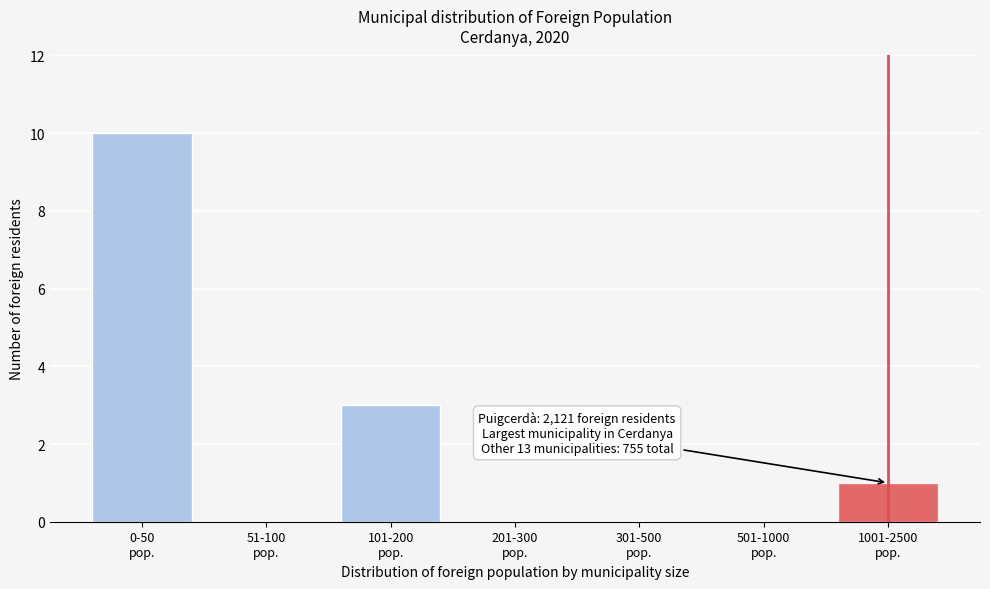

What is the greatest value displayed?

10